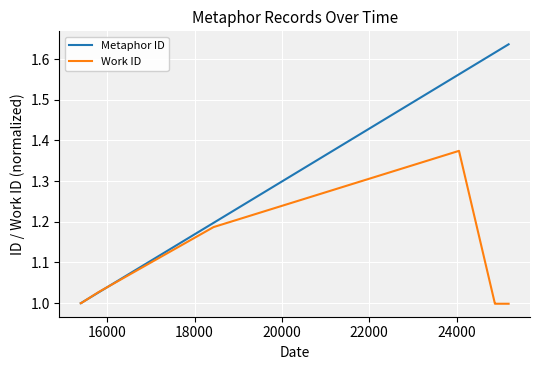

Rank the series by their average value, from lowest to highest.

Work ID, Metaphor ID